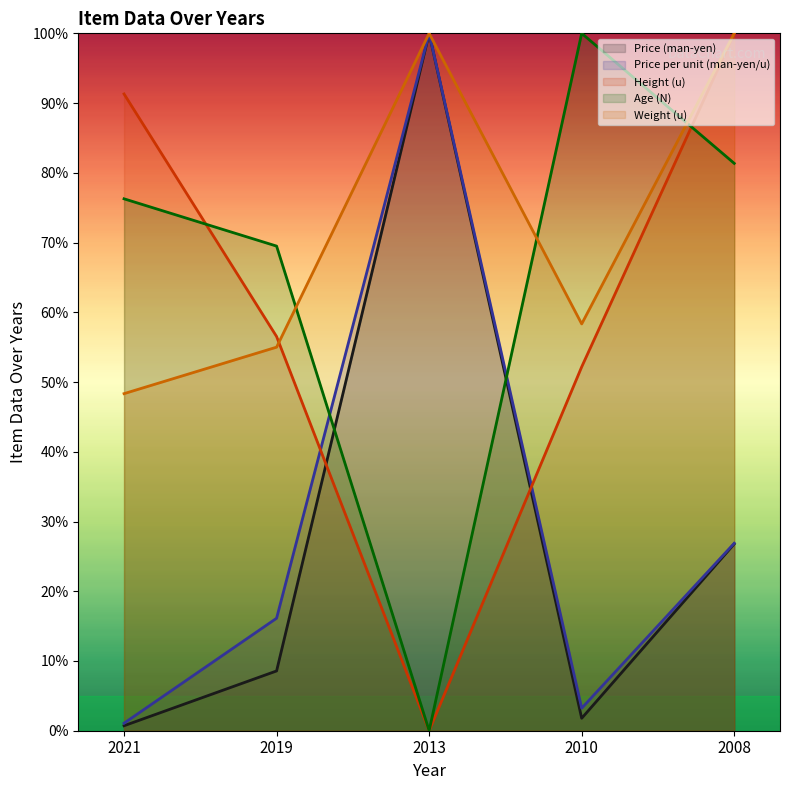

What is the maximum value shown in the chart?

100.0